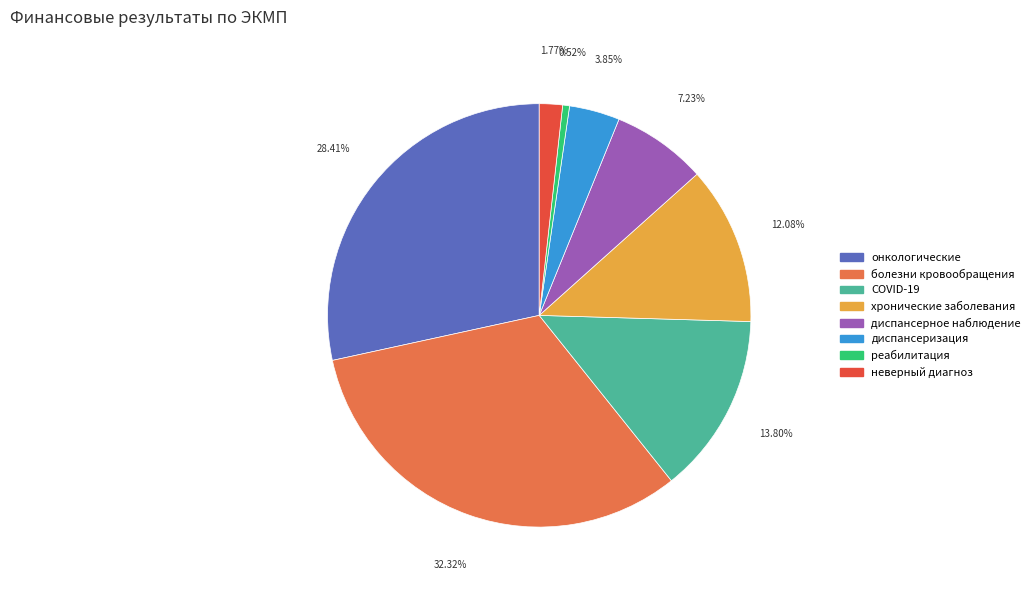

Does any single category account for the majority?

No